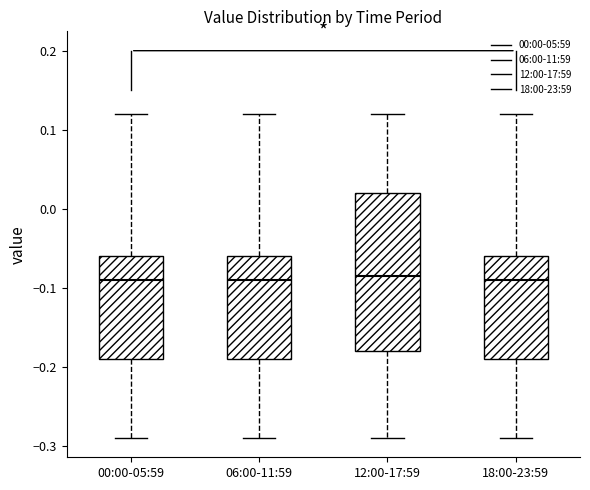

Reading left to right, transcribe this box plot: for each box, give where its median line is, the range the box spans, and where its two whiskers end, as read against the y-axis. The values are not printed on the chart, so give them approximately, as read against the axis.

00:00-05:59: median -0.09, box -0.19 to -0.06, whiskers -0.29 to 0.12
06:00-11:59: median -0.09, box -0.19 to -0.06, whiskers -0.29 to 0.12
12:00-17:59: median -0.08, box -0.18 to 0.02, whiskers -0.29 to 0.12
18:00-23:59: median -0.09, box -0.19 to -0.06, whiskers -0.29 to 0.12